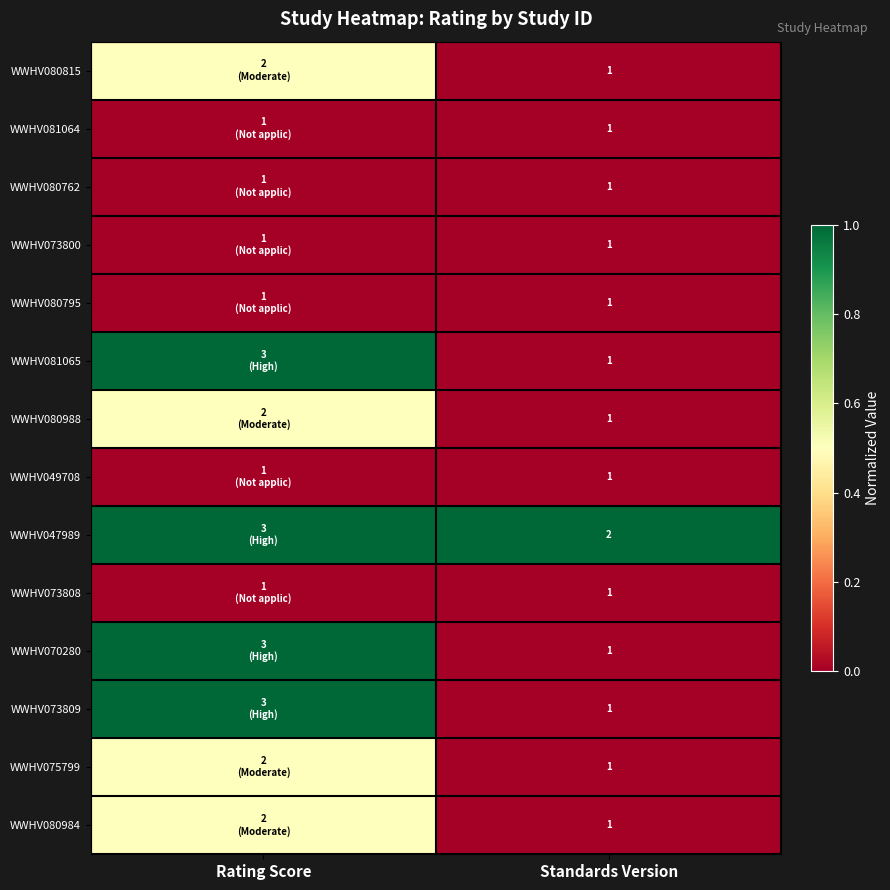

Between Standards Version and Rating Score, which is larger?

Rating Score